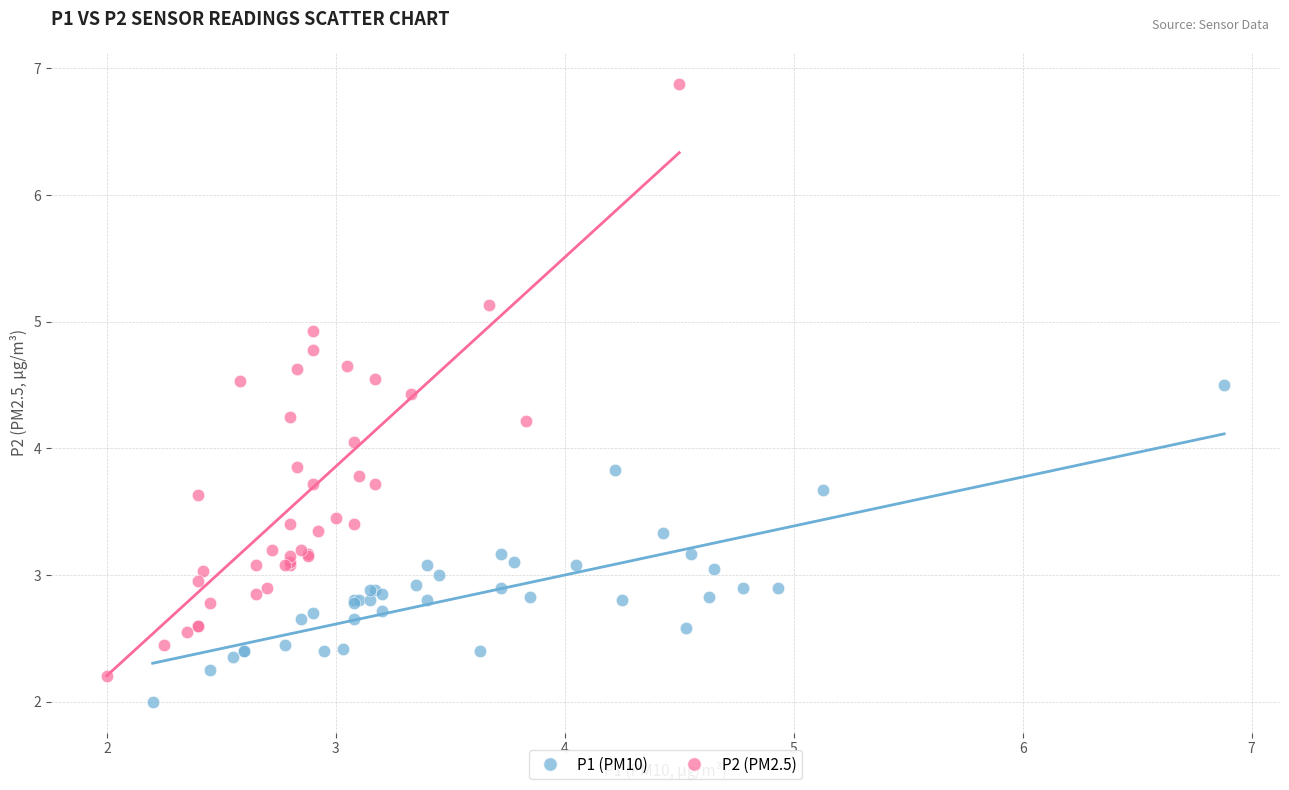

Which series has the widest spread of Y values?

P2 (PM2.5)